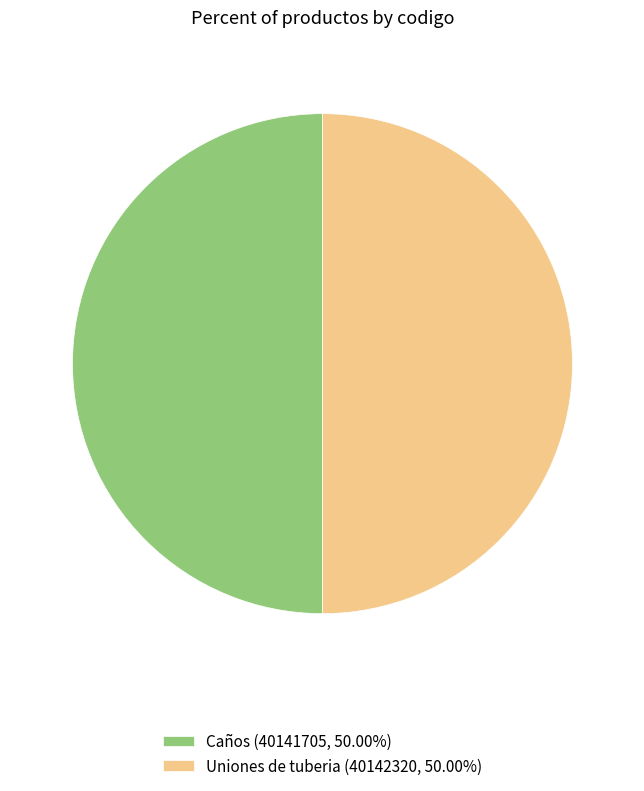

Do Uniones de tuberia and Caños together represent more than half of the pie?

Yes